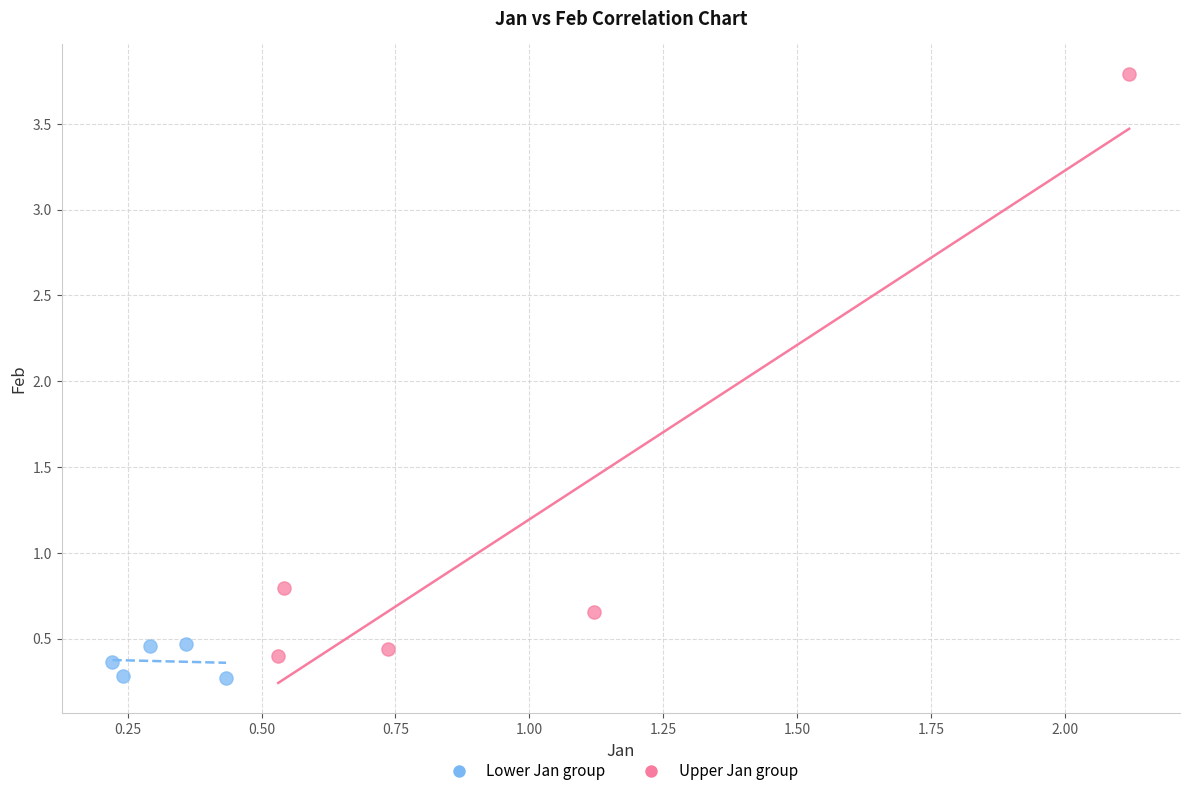

Which series reaches the maximum Y coordinate?

Upper Jan group